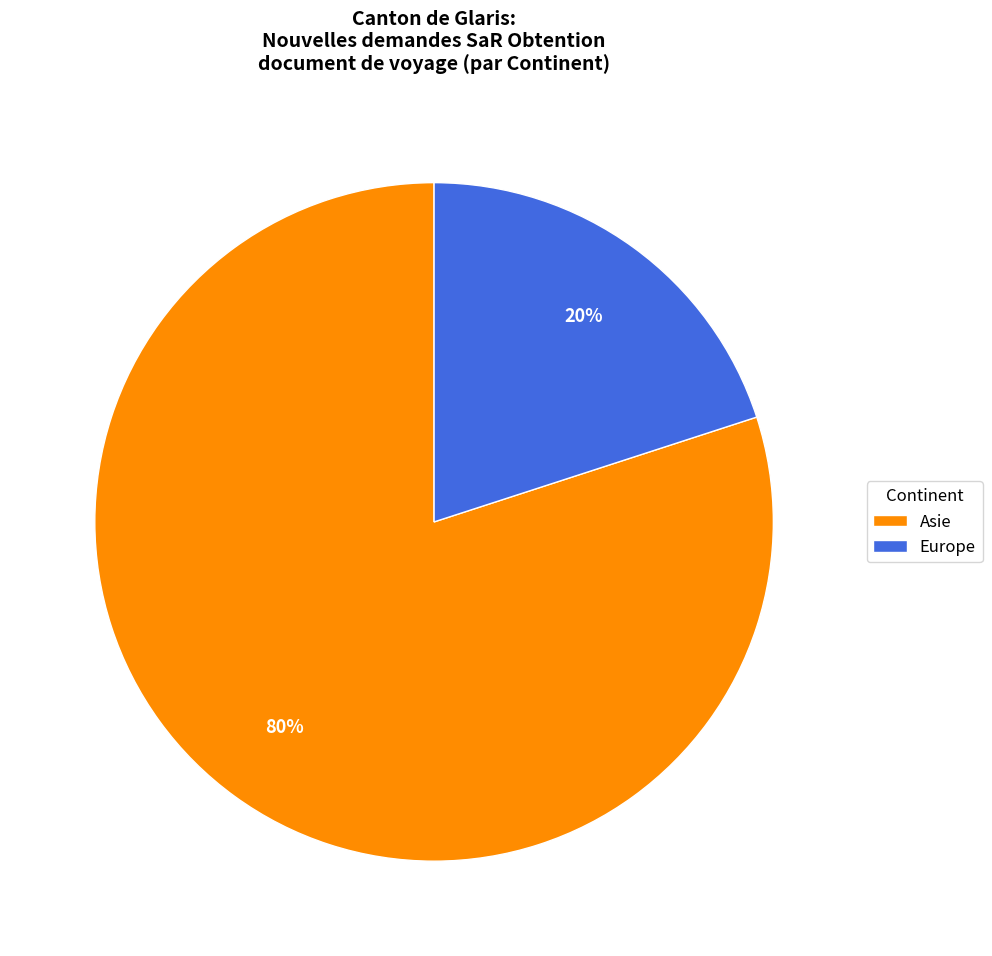

Which slice is the largest?

Asie